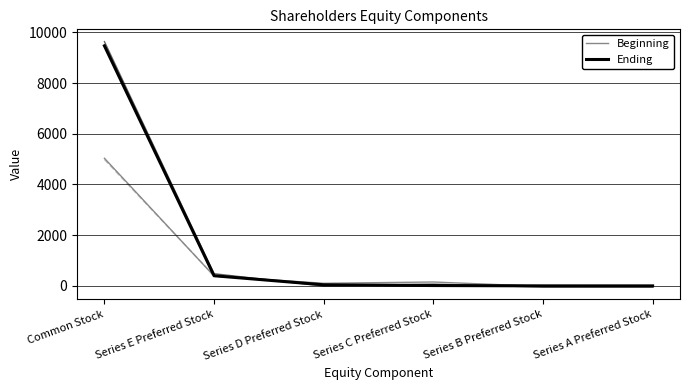

Rank the series by their maximum value, from lowest to highest.

Beginning, Ending